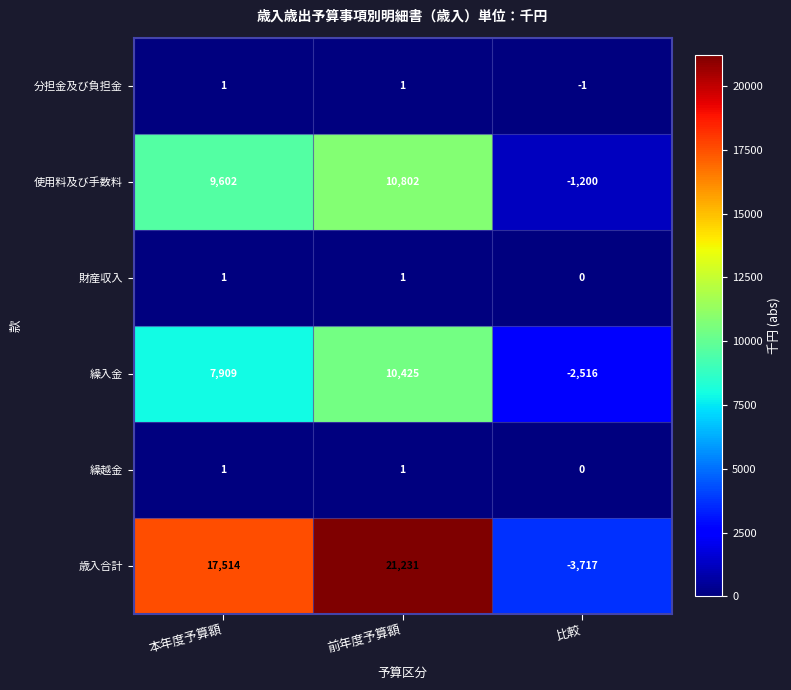

Where is 繰入金 nearest to the value 3954?

本年度予算額